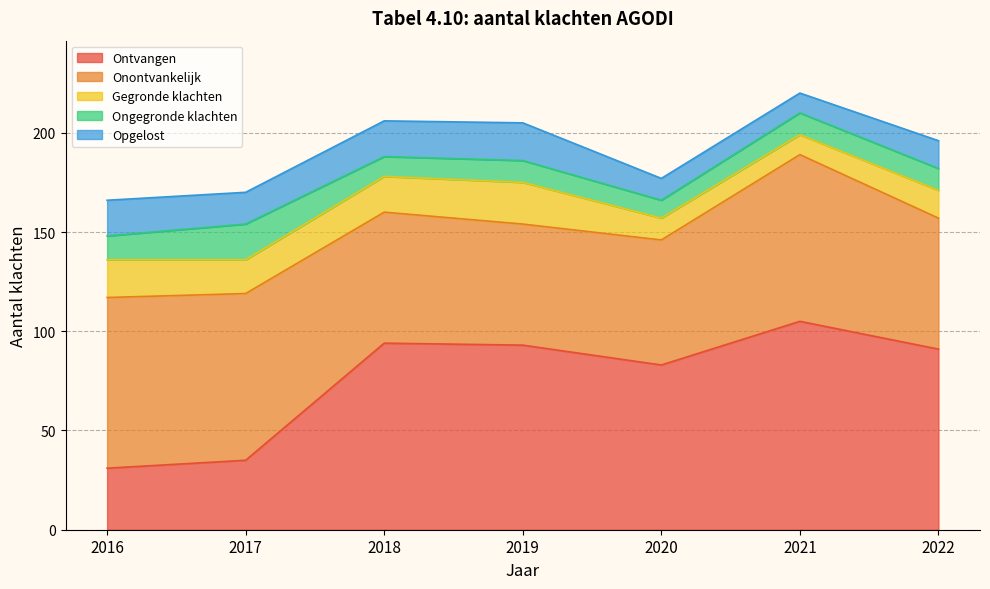

What is the sum of all Opgelost values?

106